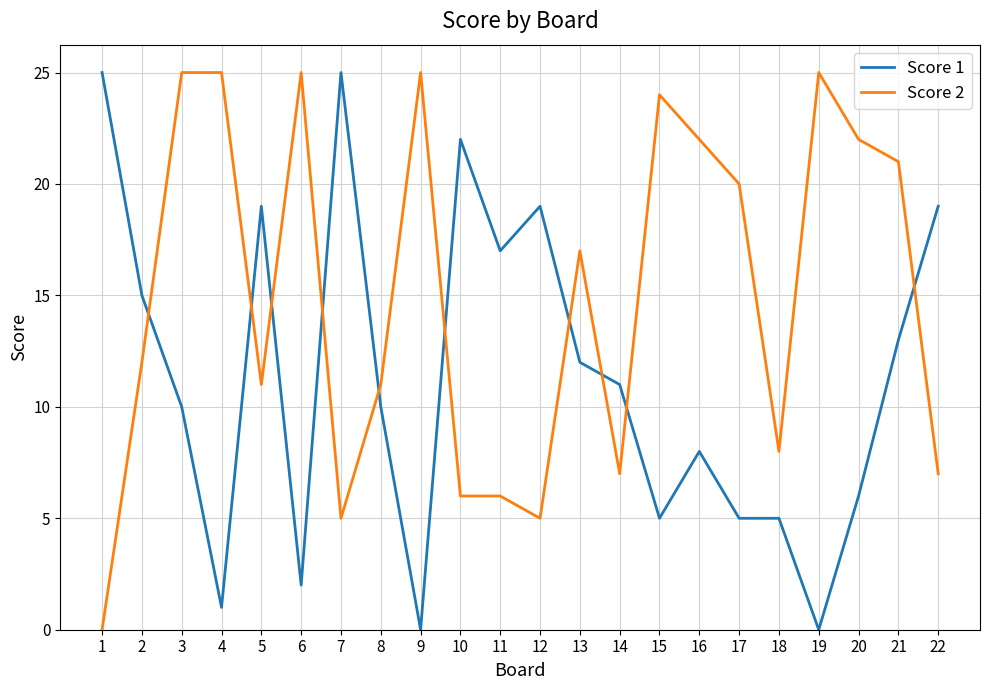

Which series has the largest total across all categories?

Score 2